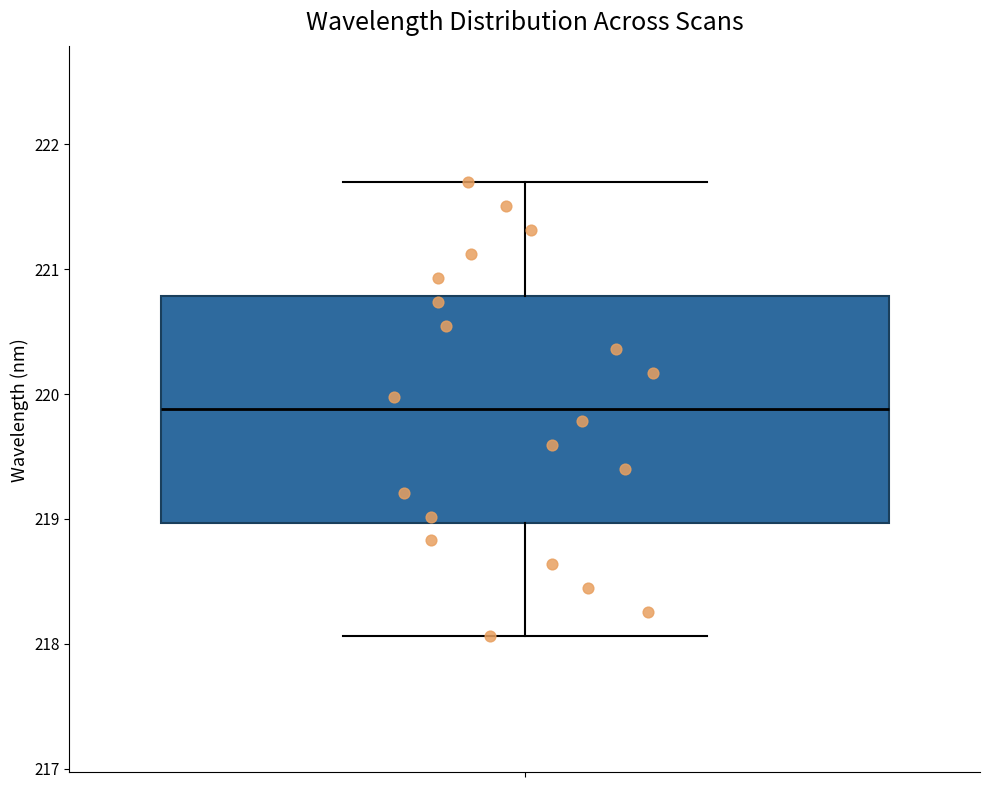

Transcribe this box plot: give where the median line is, the range the box spans, and where the two whiskers end, as read against the y-axis. The values are not printed on the chart, so give them approximately, as read against the axis.

median 219.9, box 219.0 to 220.8, whiskers 218.1 to 221.7